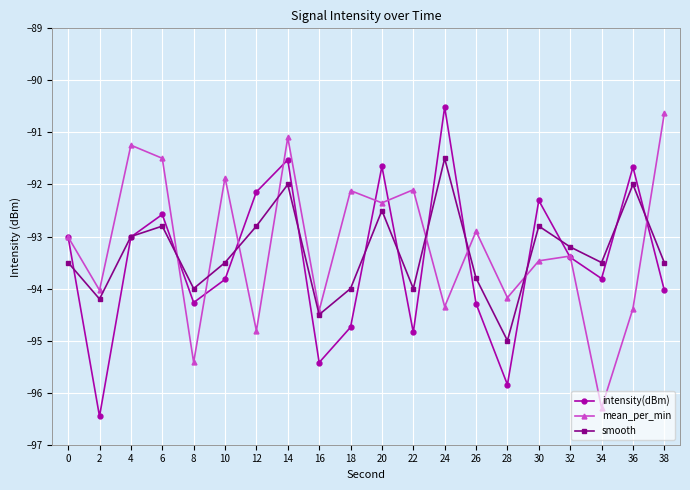

What is the difference between the maximum and minimum values in the intensity(dBm) series?

5.9